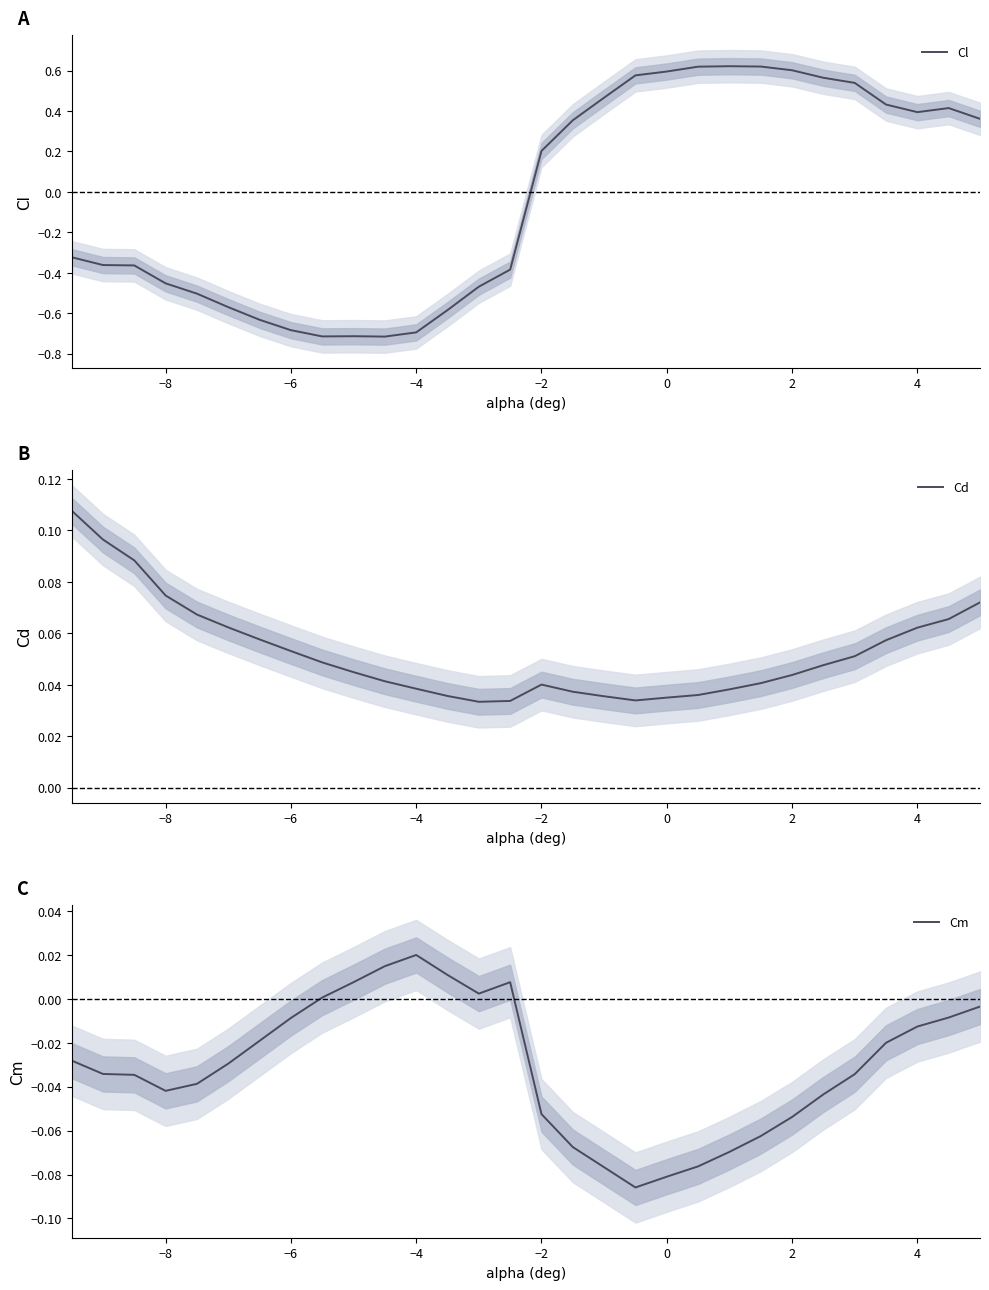

At which label is Cl closest to 0?

−2